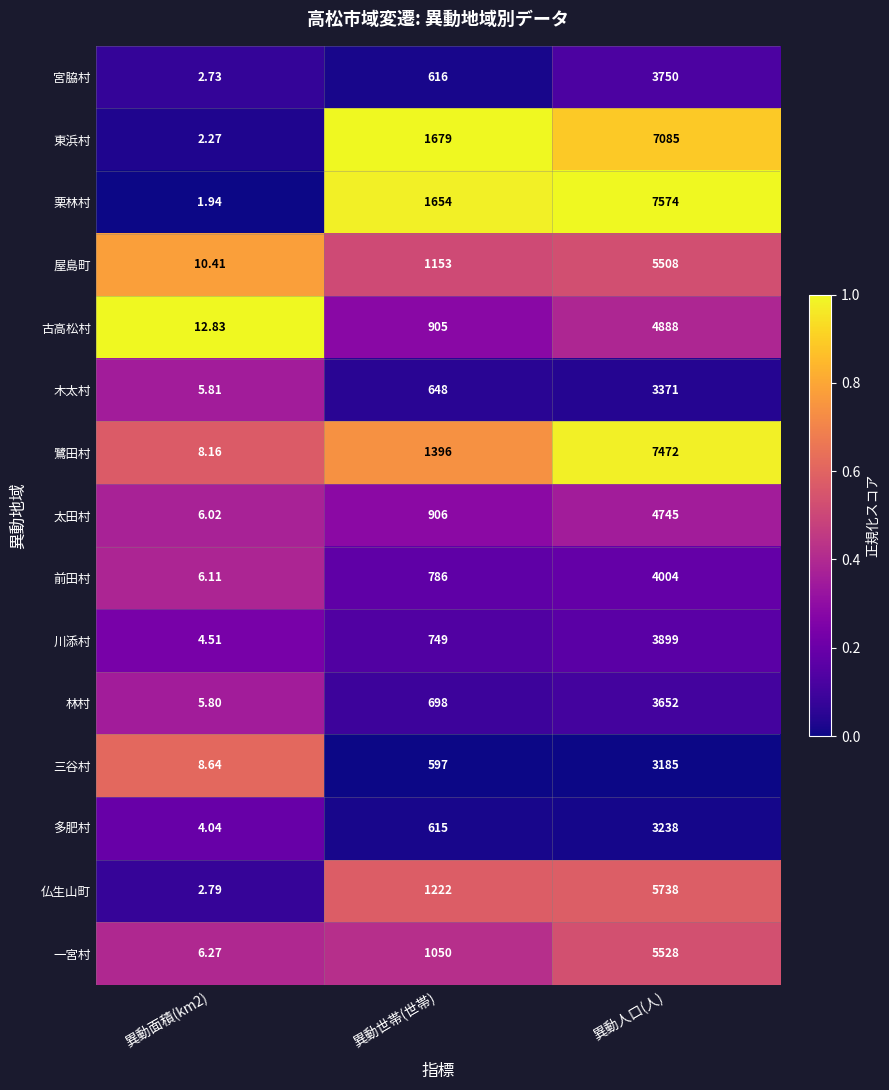

At which category is the sum across all series the highest?

異動人口(人)